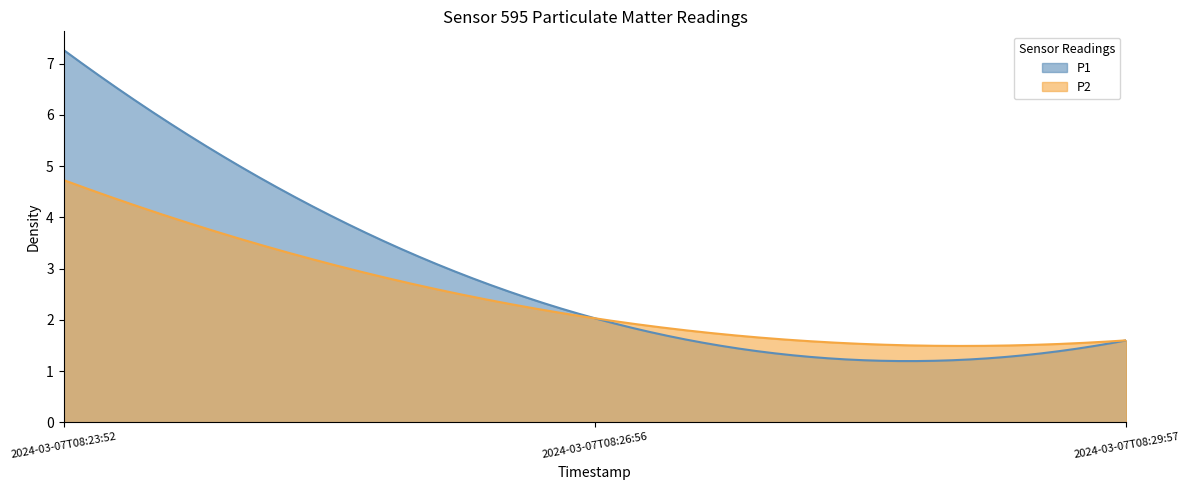

Reading left to right, list all the values displayed in this chart.

P1: 7.3	2.0	1.6
P2: 4.7	2.0	1.6